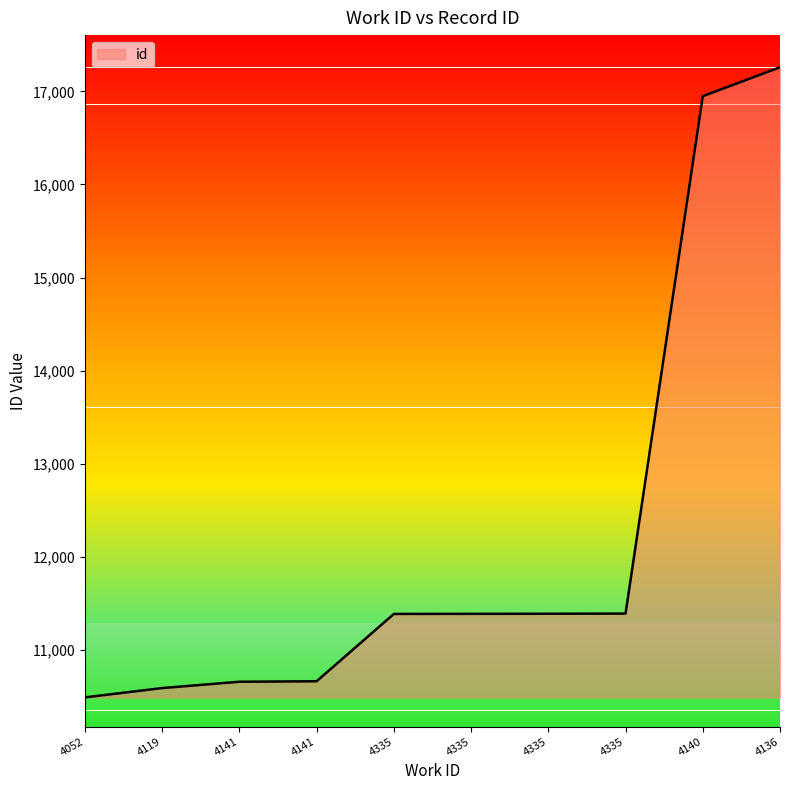

Reading left to right, extract all data points from this chart.

4052=10492	4119=10592	4141=10660	4141=10665	4335=11388	4335=11389	4335=11390	4335=11392	4140=16948	4136=17259